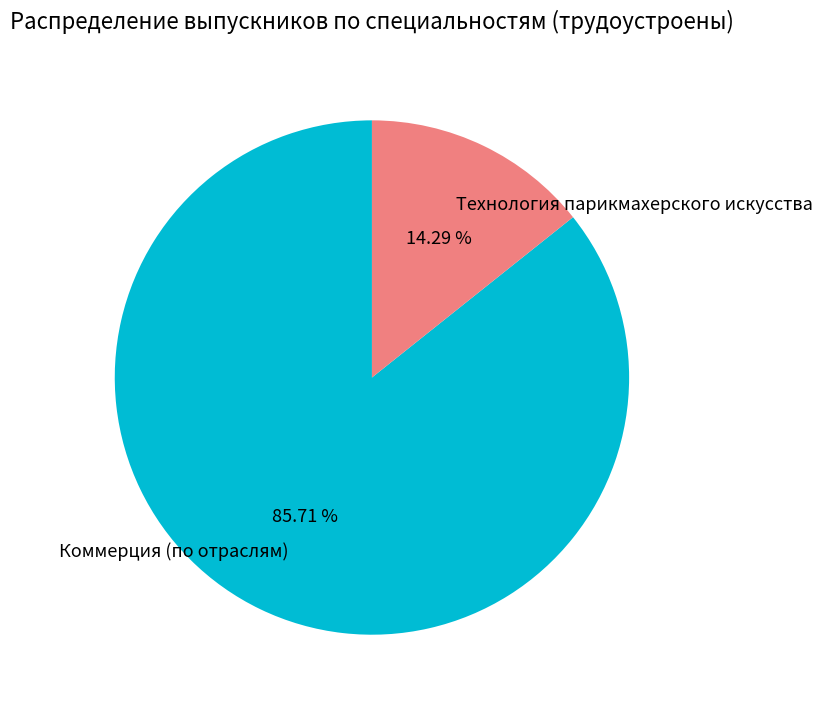

Does Технология парикмахерского искусства represent more than half of the total?

No